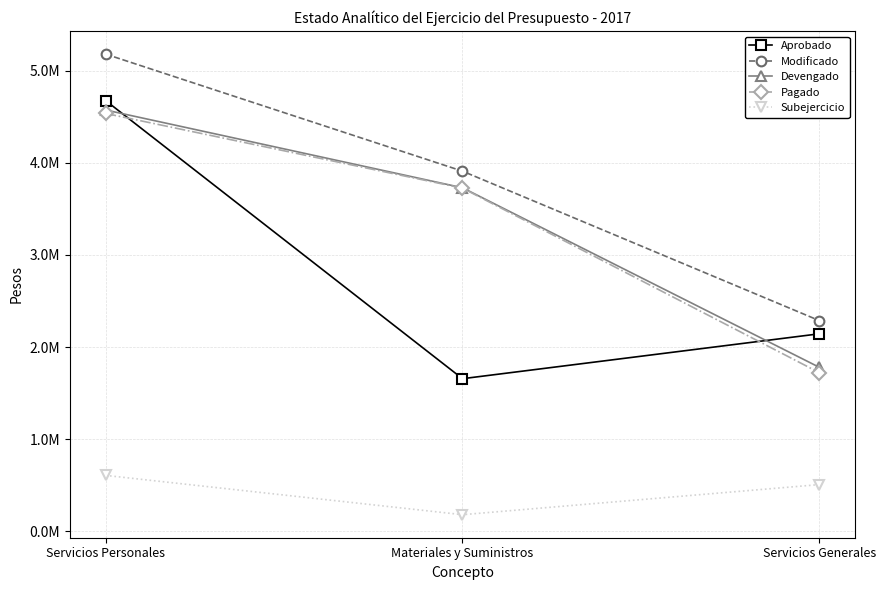

Is the value of Pagado at Materiales y Suministros greater than the value of Subejercicio at Servicios Generales?

Yes